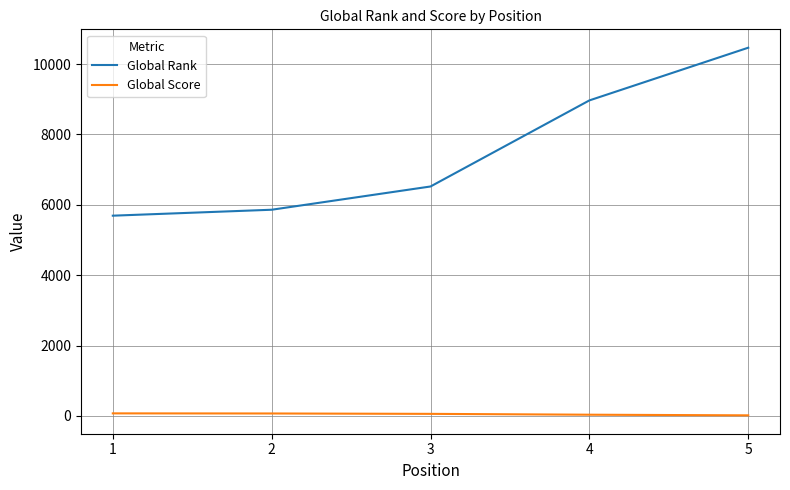

True or false: Global Rank and Global Score cross at least once.

False